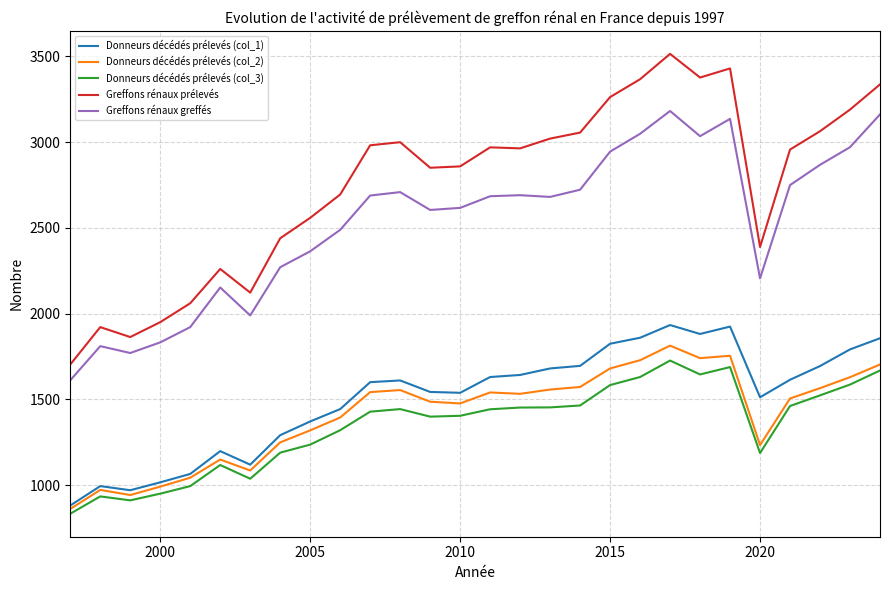

Which series has the largest range (max minus min)?

Greffons rénaux prélevés